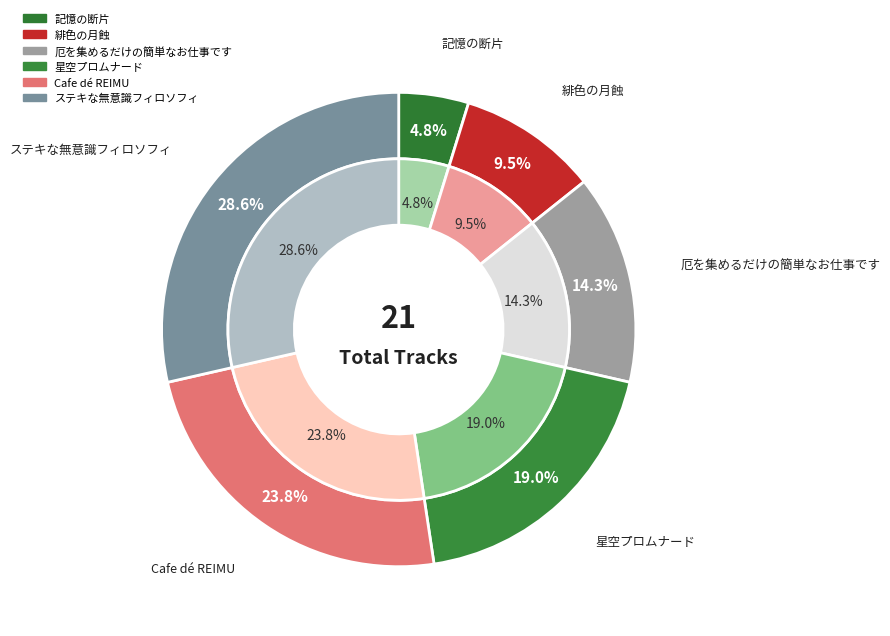

Is it true that ステキな無意識フィロソフィ is 29% of the pie?

True